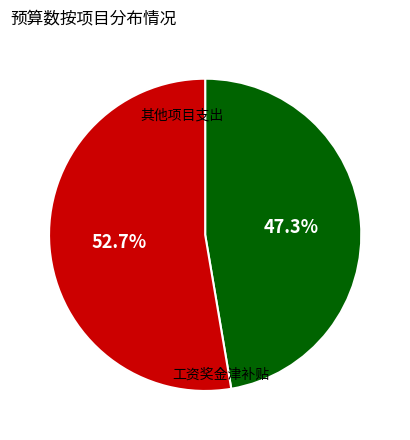

Is there any slice that represents more than half of the pie?

Yes